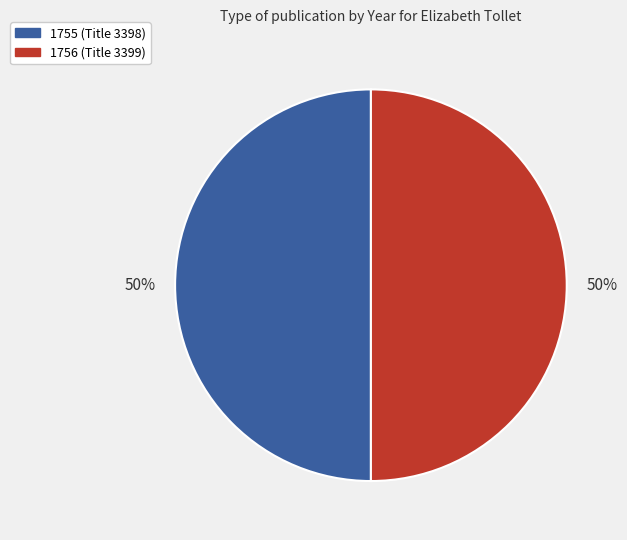

Combined, do 1755 (Title 3398) and 1756 (Title 3399) account for over 50%?

Yes